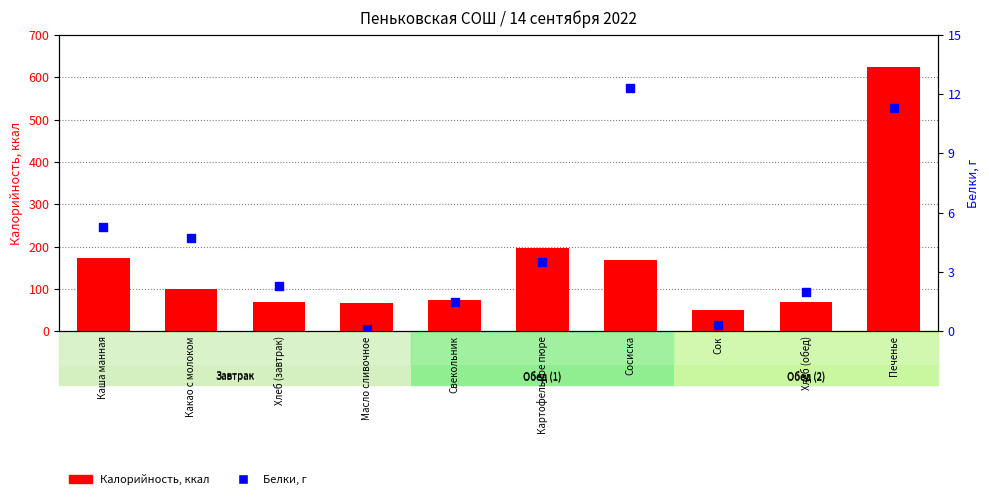

Is the value of Белки, г at Какао с молоком greater than the value of Калорийность at Свекольник?

No